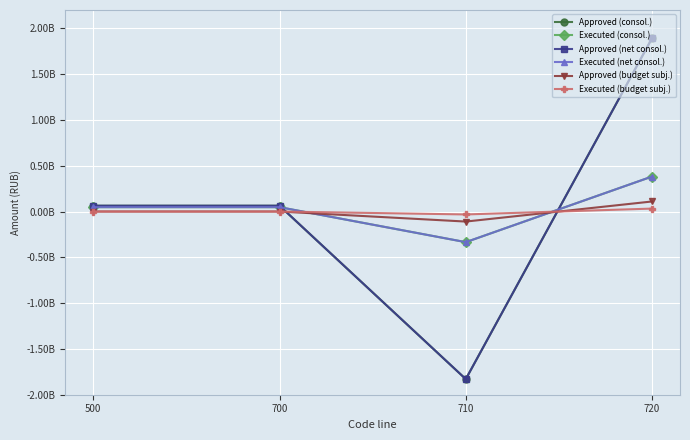

Does the chart have visible grid lines?

Yes